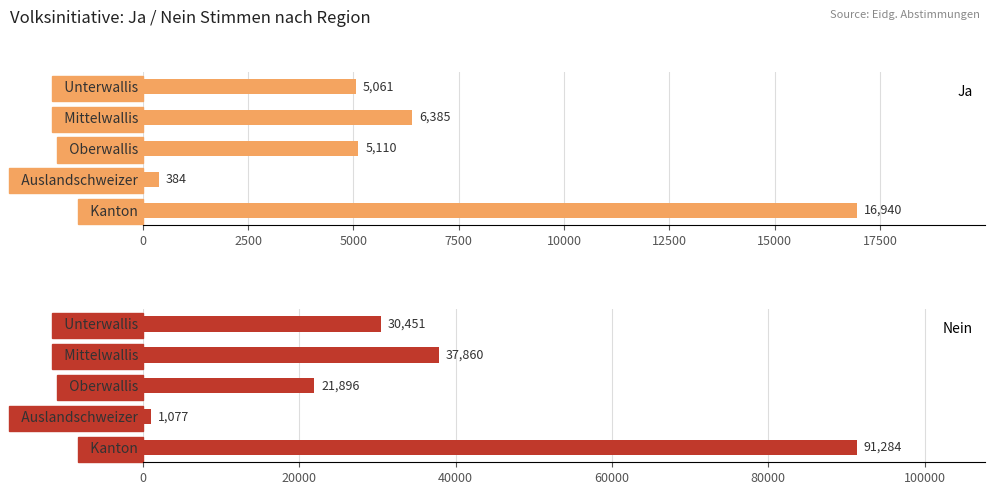

How many data points in Ja are above 5110?

2